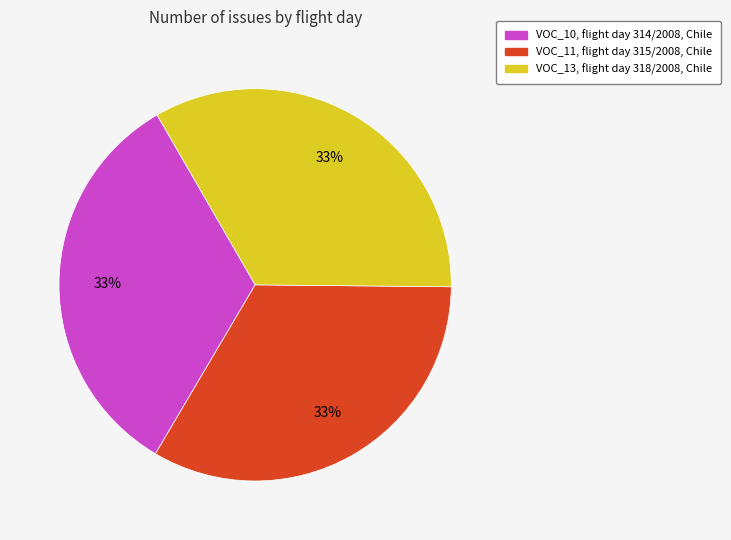

The VOC_10, flight day 314/2008, Chile slice represents 33% of the pie. True or false?

True